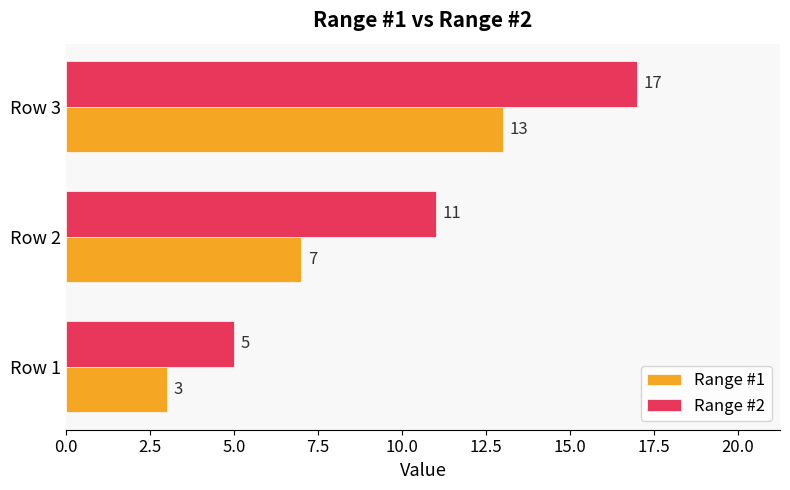

The Range #2 series shows 5 at Row 1. True or false?

True